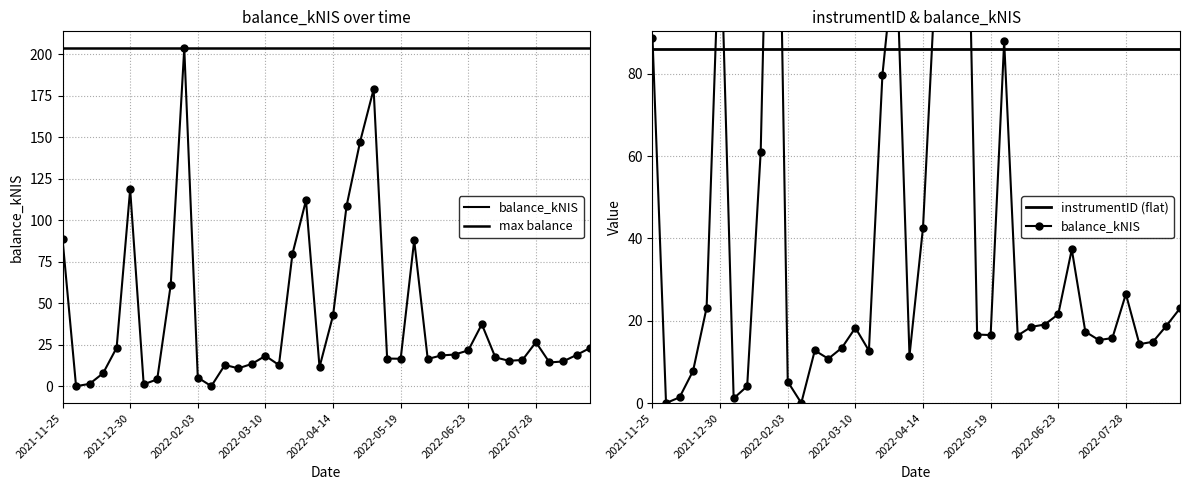

Is this an area chart (filled region under the line)?

No